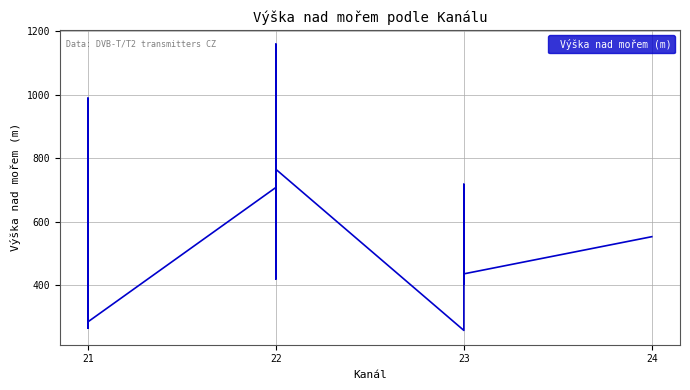

How many points are lower than both their immediate neighbors (excluding endpoints)?

14